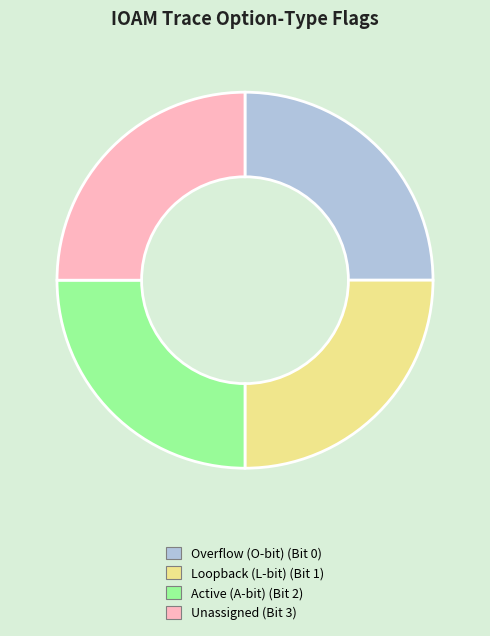

True or false: Overflow (O-bit) (Bit 0) accounts for 38% of the total.

False